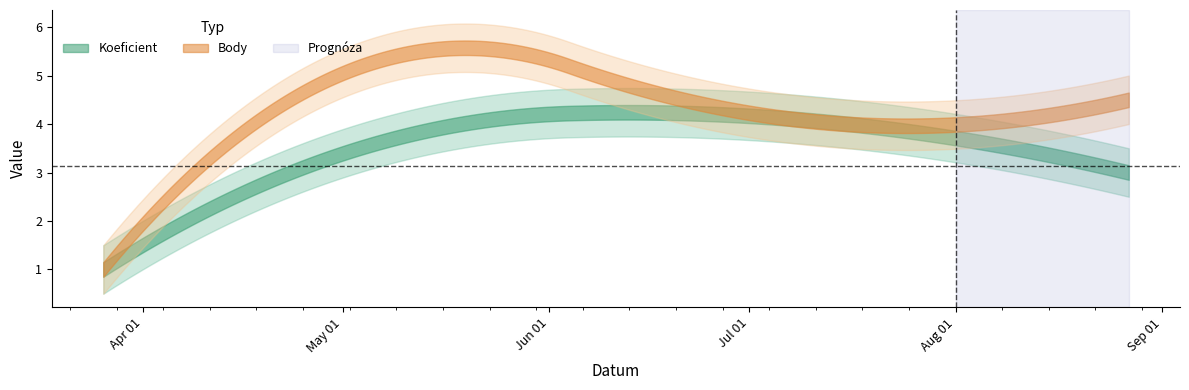

What position from the right is 2011-04-23?

3